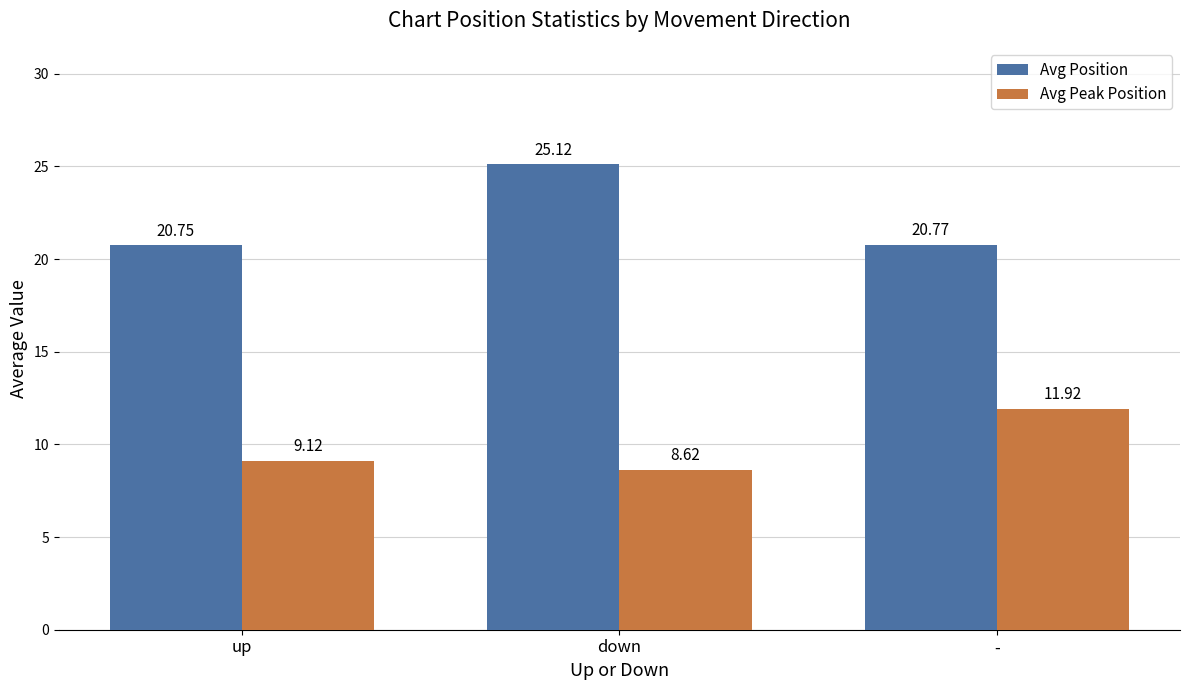

Read the Avg Peak Position value at down.

8.6